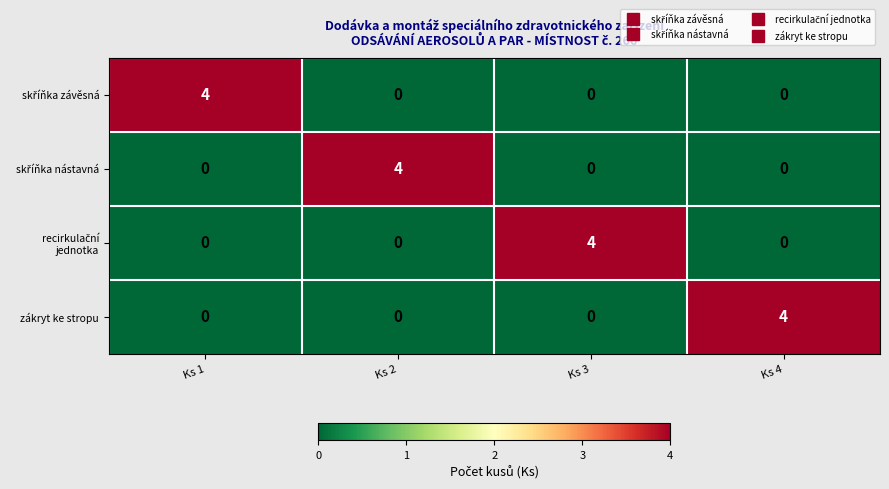

At how many categories does at least one series exceed 3?

4